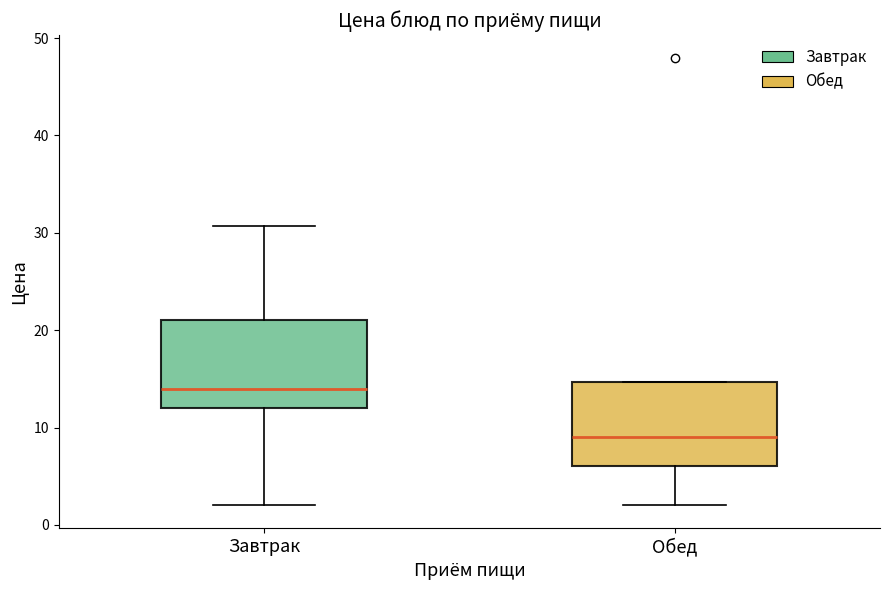

Reading left to right, transcribe this box plot: for each box, give where its median line is, the range the box spans, and where its two whiskers end, as read against the y-axis. The values are not printed on the chart, so give them approximately, as read against the axis.

Завтрак: median 14, box 12 to 21, whiskers 2 to 31
Обед: median 9, box 6 to 15, whiskers 2 to 15